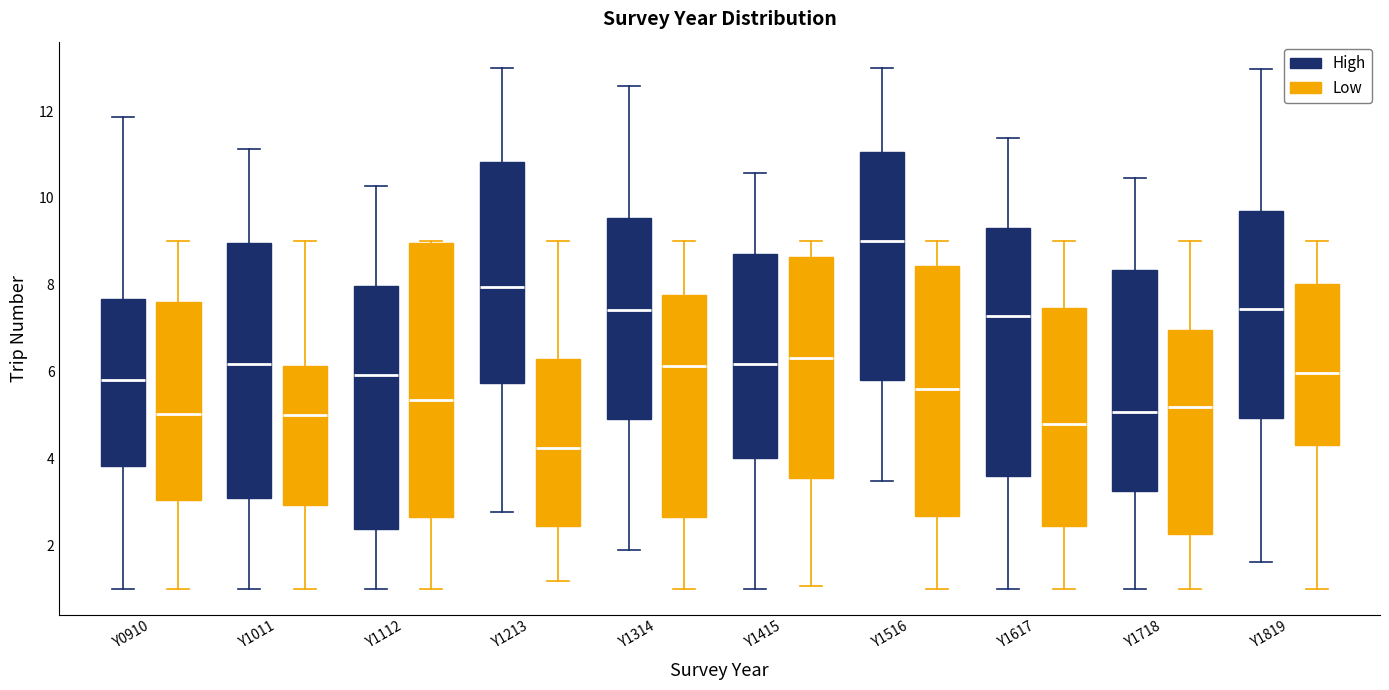

Reading left to right, transcribe this box plot: for each box, give where its median line is, the range the box spans, and where its two whiskers end, as read against the y-axis. The values are not printed on the chart, so give them approximately, as read against the axis.

Y0910 (High): median 5.8, box 3.8 to 7.6, whiskers 1.0 to 11.8
Y0910 (Low): median 5.0, box 3.0 to 7.6, whiskers 1.0 to 9.0
Y1011 (High): median 6.2, box 3.0 to 9.0, whiskers 1.0 to 11.2
Y1011 (Low): median 5.0, box 3.0 to 6.2, whiskers 1.0 to 9.0
Y1112 (High): median 6.0, box 2.4 to 8.0, whiskers 1.0 to 10.2
Y1112 (Low): median 5.4, box 2.6 to 9.0, whiskers 1.0 to 9.0
Y1213 (High): median 8.0, box 5.8 to 10.8, whiskers 2.8 to 13.0
Y1213 (Low): median 4.2, box 2.4 to 6.2, whiskers 1.2 to 9.0
Y1314 (High): median 7.4, box 5.0 to 9.6, whiskers 1.8 to 12.6
Y1314 (Low): median 6.2, box 2.6 to 7.8, whiskers 1.0 to 9.0
Y1415 (High): median 6.2, box 4.0 to 8.8, whiskers 1.0 to 10.6
Y1415 (Low): median 6.4, box 3.6 to 8.6, whiskers 1.0 to 9.0
Y1516 (High): median 9.0, box 5.8 to 11.0, whiskers 3.4 to 13.0
Y1516 (Low): median 5.6, box 2.6 to 8.4, whiskers 1.0 to 9.0
Y1617 (High): median 7.2, box 3.6 to 9.4, whiskers 1.0 to 11.4
Y1617 (Low): median 4.8, box 2.4 to 7.4, whiskers 1.0 to 9.0
Y1718 (High): median 5.0, box 3.2 to 8.4, whiskers 1.0 to 10.4
Y1718 (Low): median 5.2, box 2.2 to 7.0, whiskers 1.0 to 9.0
Y1819 (High): median 7.4, box 5.0 to 9.8, whiskers 1.6 to 13.0
Y1819 (Low): median 6.0, box 4.4 to 8.0, whiskers 1.0 to 9.0